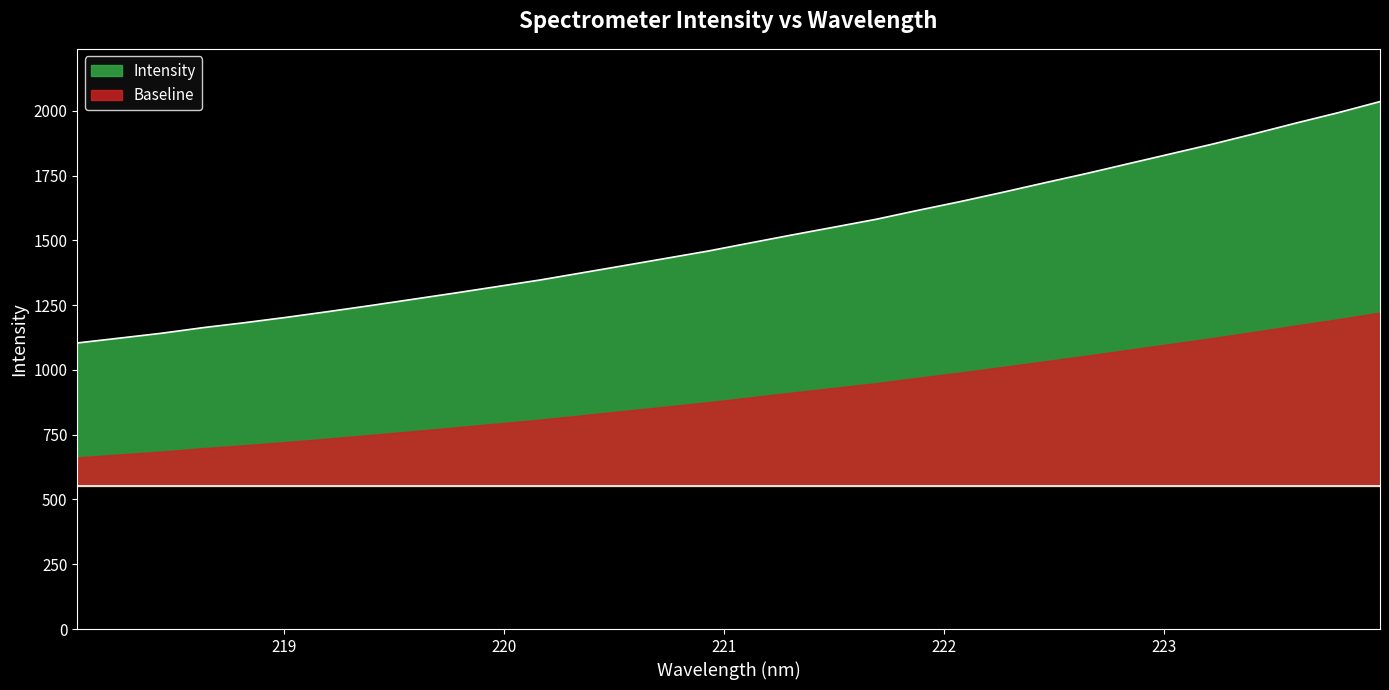

Does the chart display data point markers on the line(s)?

No